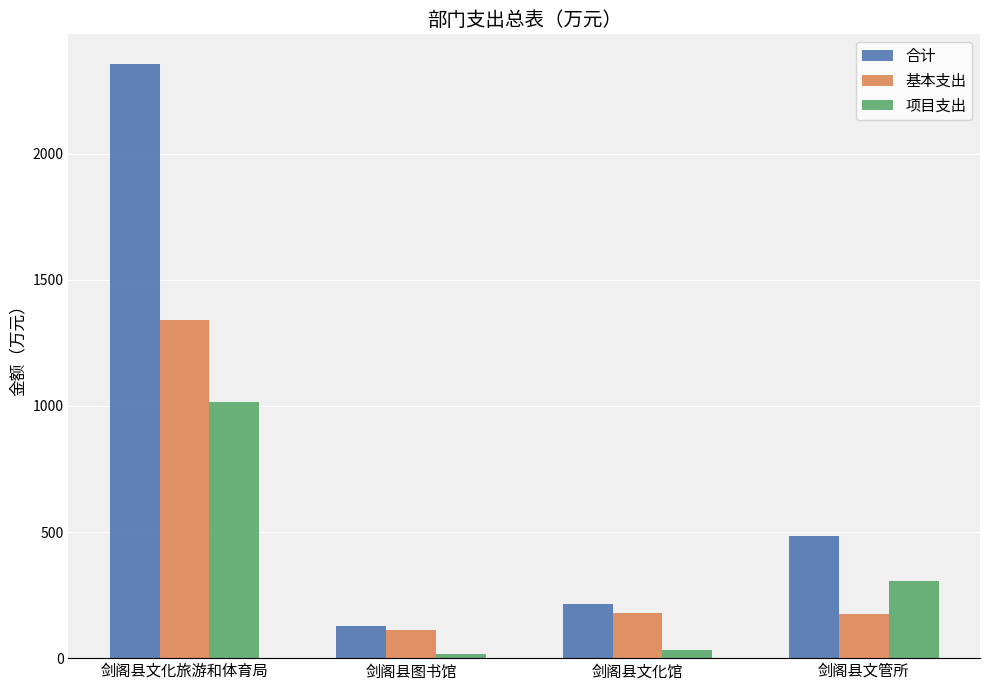

What is the difference between the 基本支出 values at 剑阁县文化旅游和体育局 and 剑阁县图书馆?

1230.1